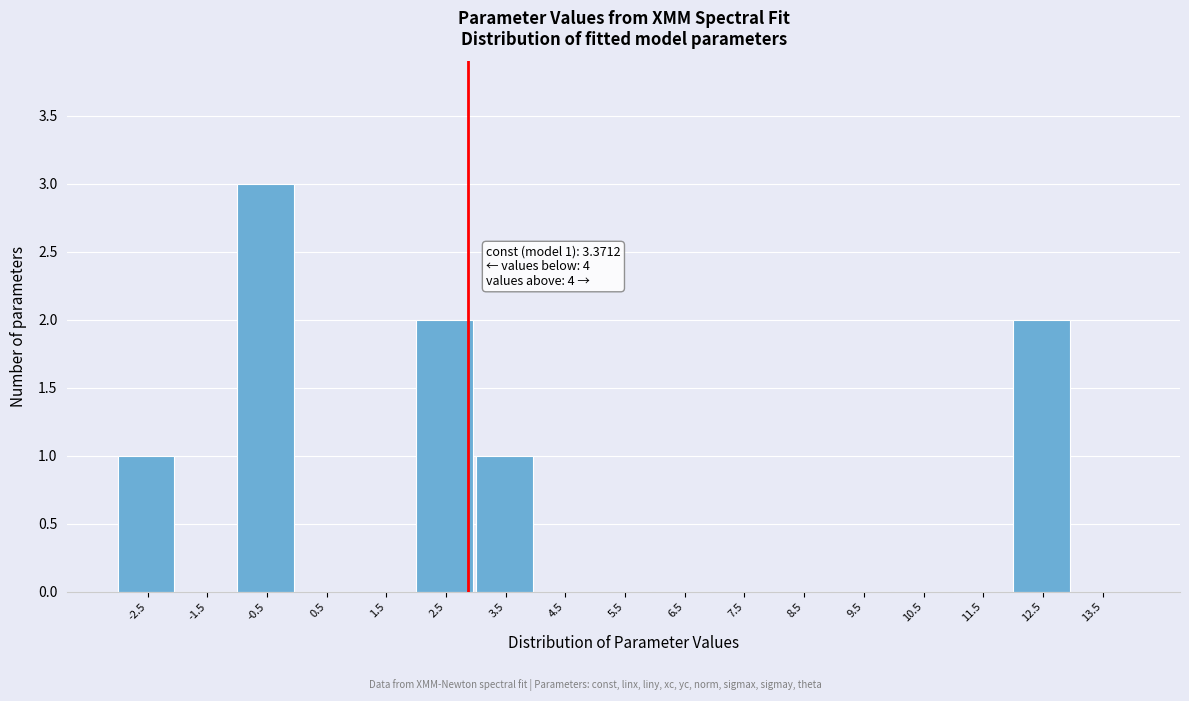

Reading right to left, list all the values displayed in this chart.

13.5=0	12.5=2	11.5=0	10.5=0	9.5=0	8.5=0	7.5=0	6.5=0	5.5=0	4.5=0	3.5=1	2.5=2	1.5=0	0.5=0	-0.5=3	-1.5=0	-2.5=1